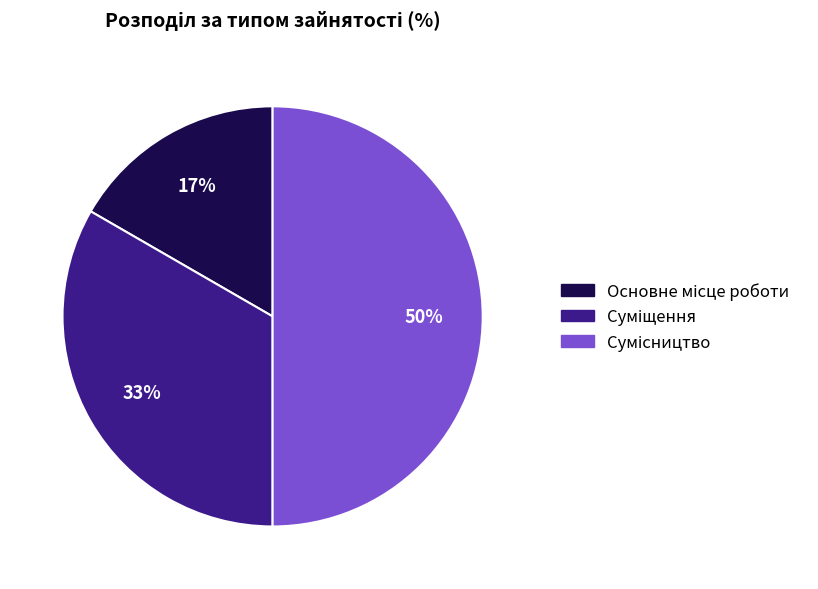

To the nearest percent, what is the difference between the largest and smallest slice percentages?

33%